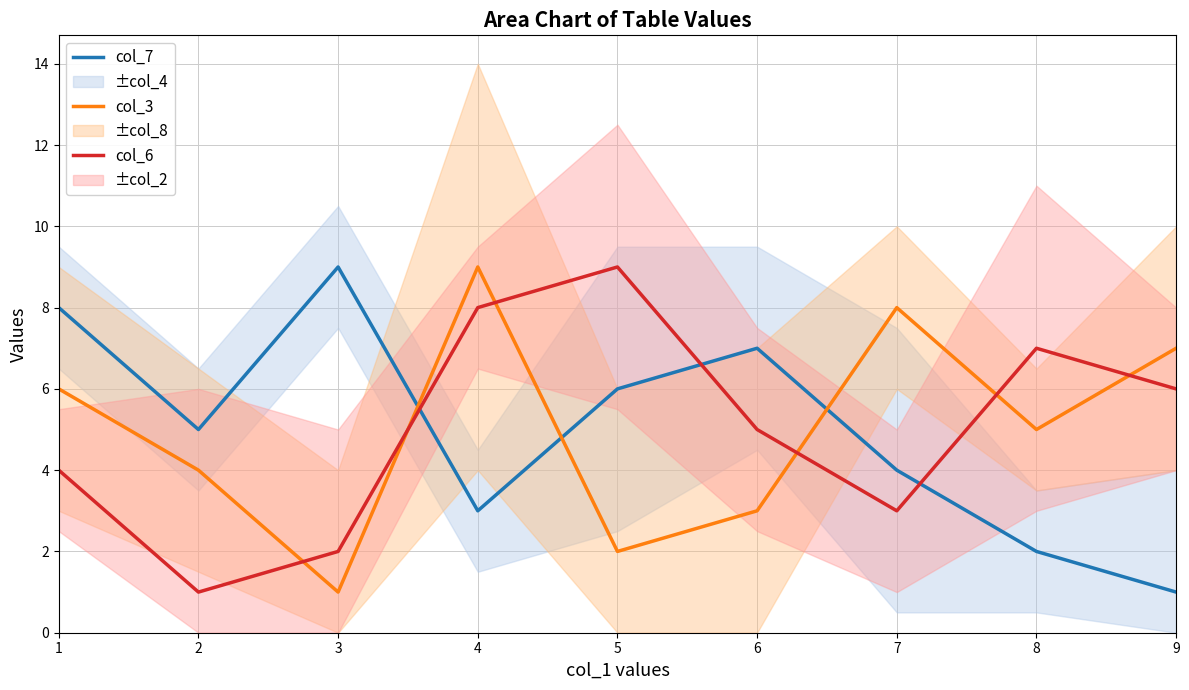

Rank the series by their maximum value, from highest to lowest.

col_7, col_3, col_6